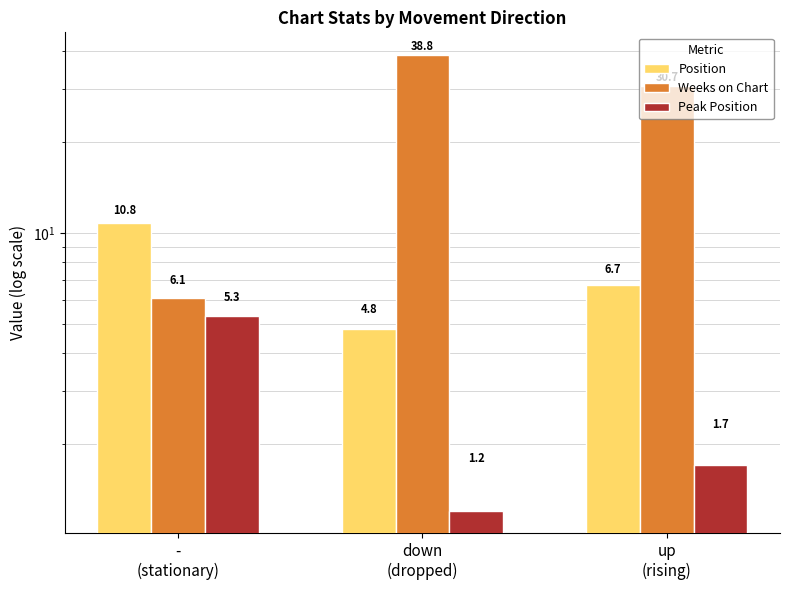

Is the value of Position at up
(rising) greater than the value of Weeks on Chart at down
(dropped)?

No